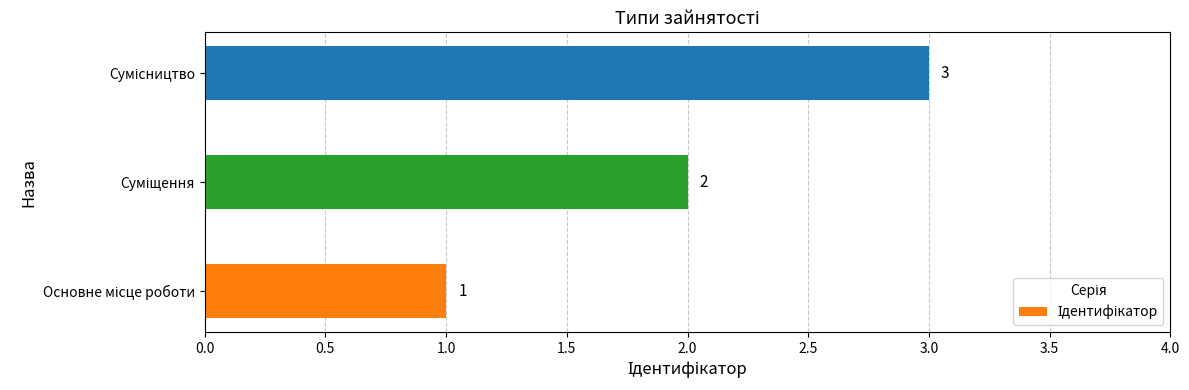

What is the difference between the maximum and second lowest values?

1